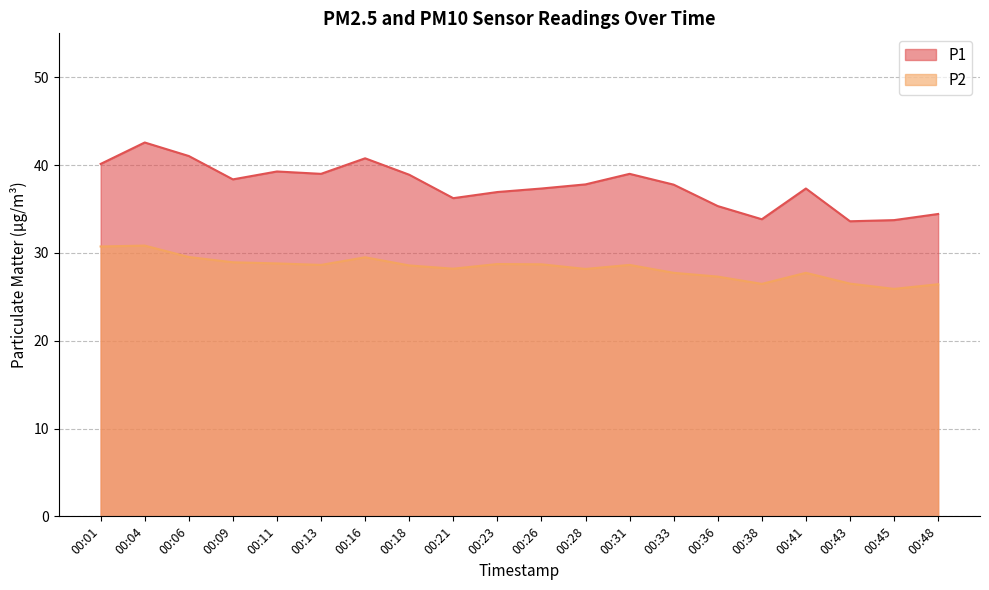

True or false: P1 has more than 1 points higher than both neighbors.

True